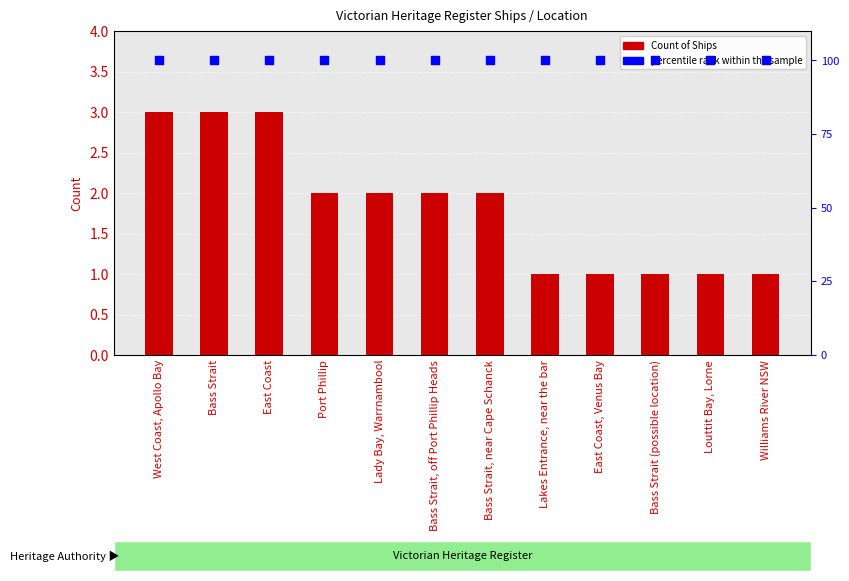

Which series has the widest spread of Y values?

Count of Ships